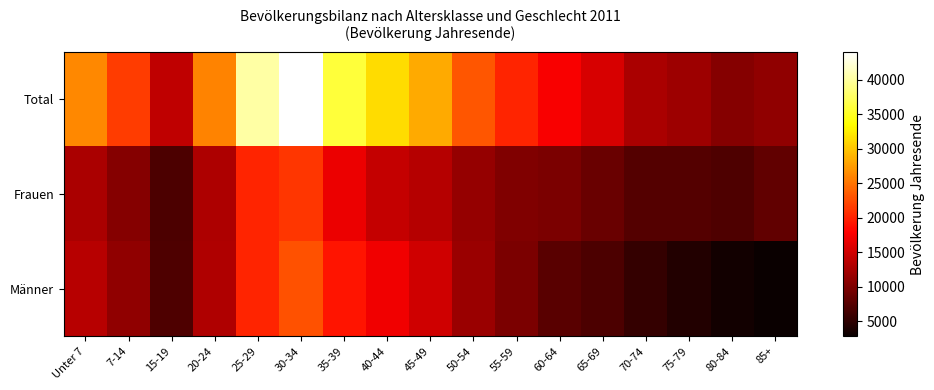

Which series has the largest range (max minus min)?

Total